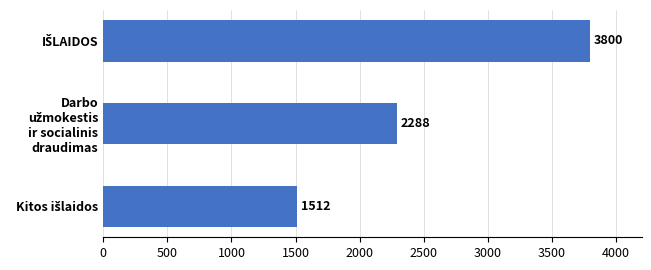

What is the smallest value displayed?

1512